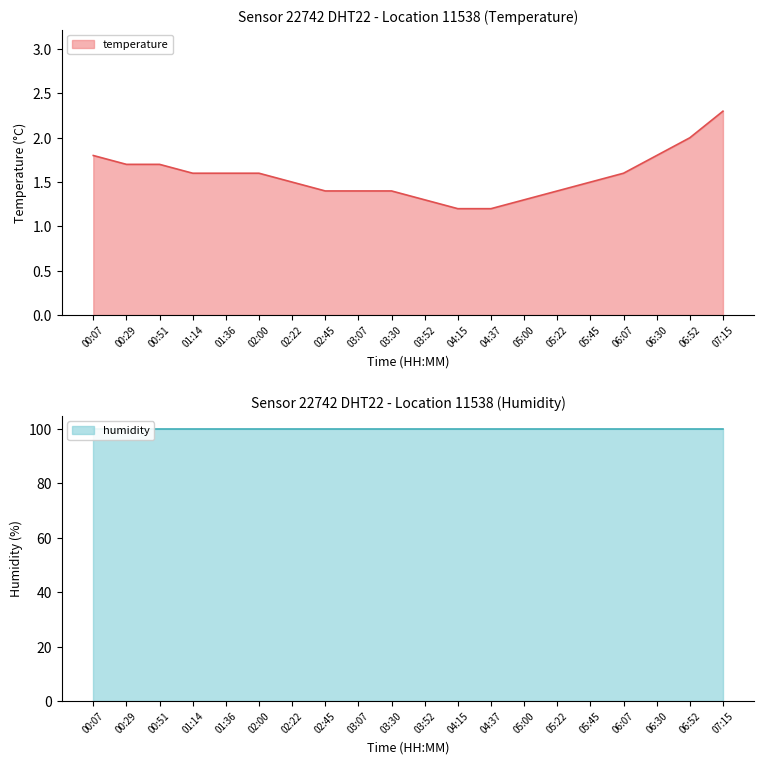

What is the greatest value displayed?

2.3